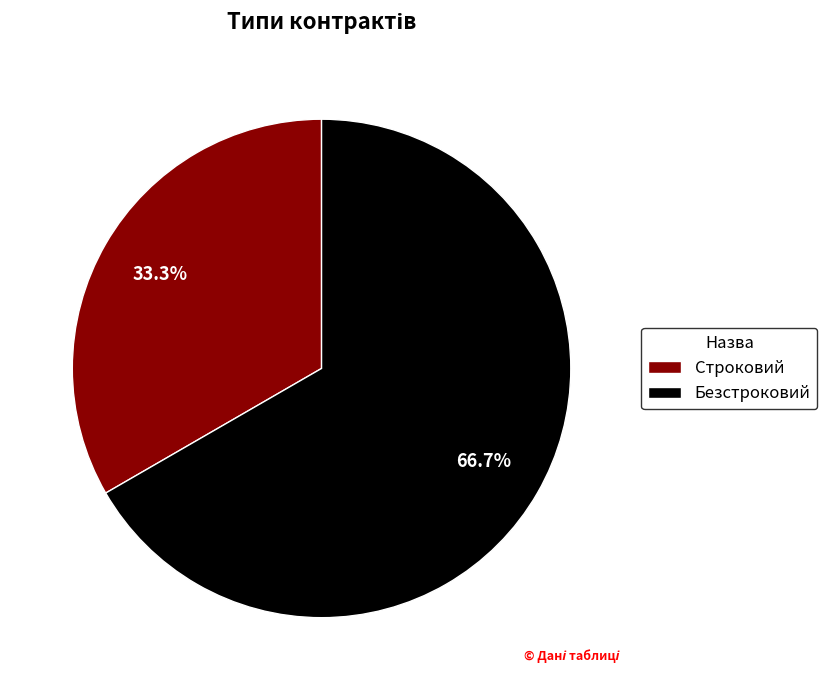

How many slices are in this pie chart?

2